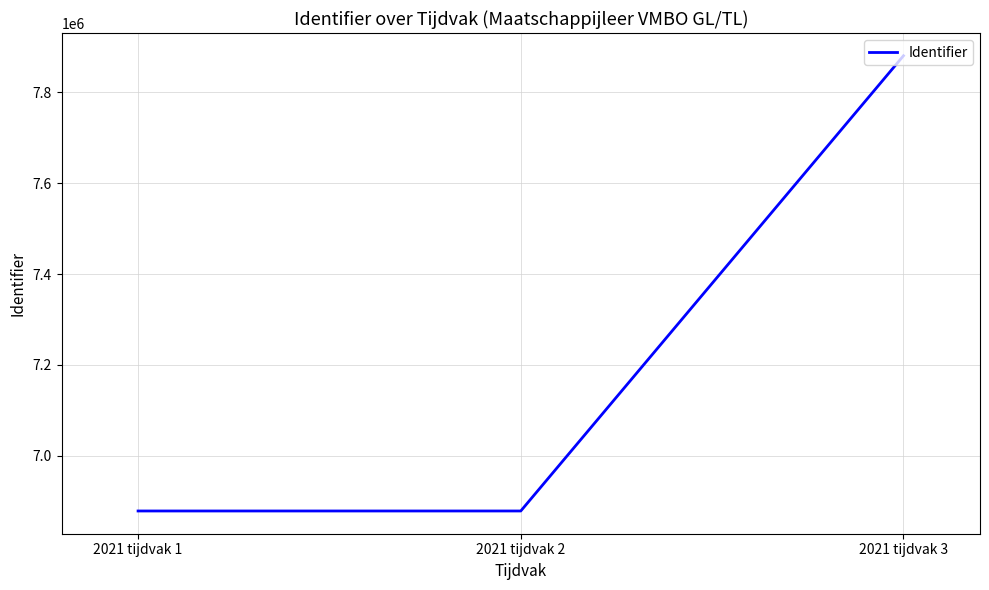

The value at 2021 tijdvak 2 is 6878964. True or false?

True